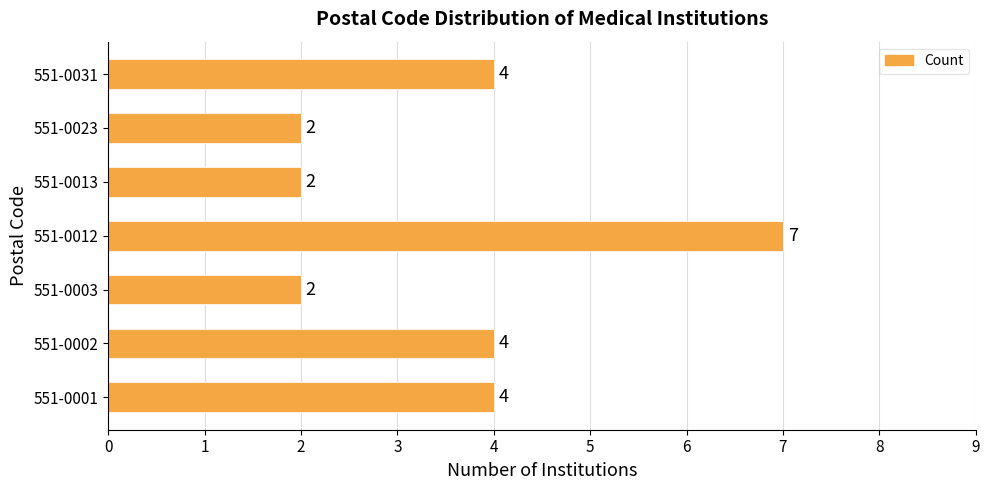

Approximately how many times larger is the value at 551-0023 compared to 551-0001?

0.5